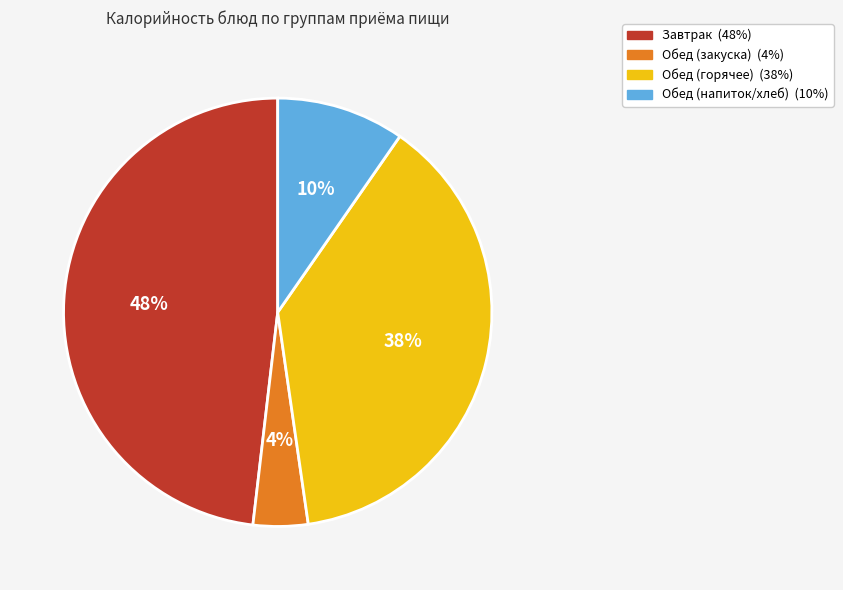

Is there a majority slice in this chart?

No